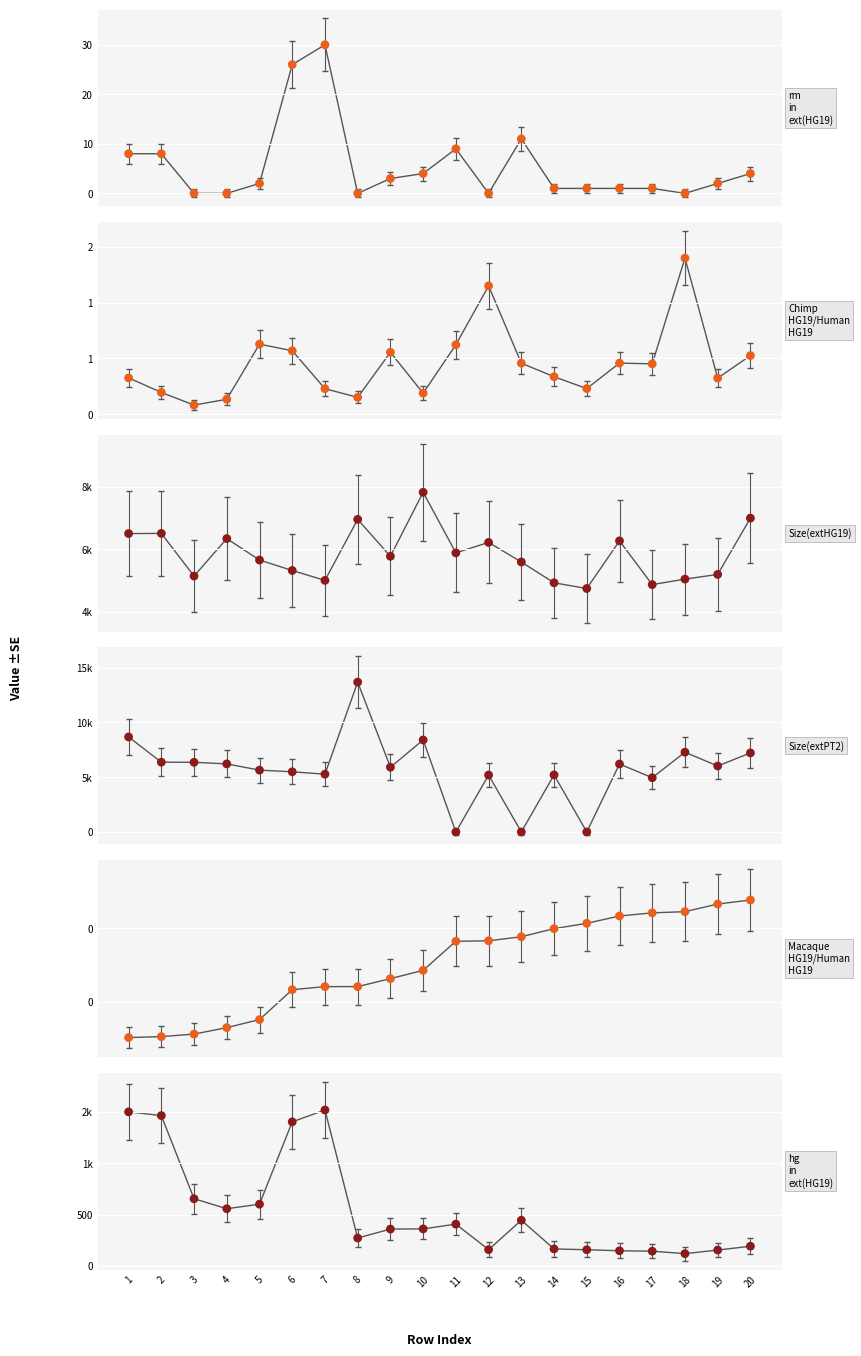

Is the value of Size(extPT2) at 14 greater than the value of hg_in_ext(HG19) at 19?

Yes